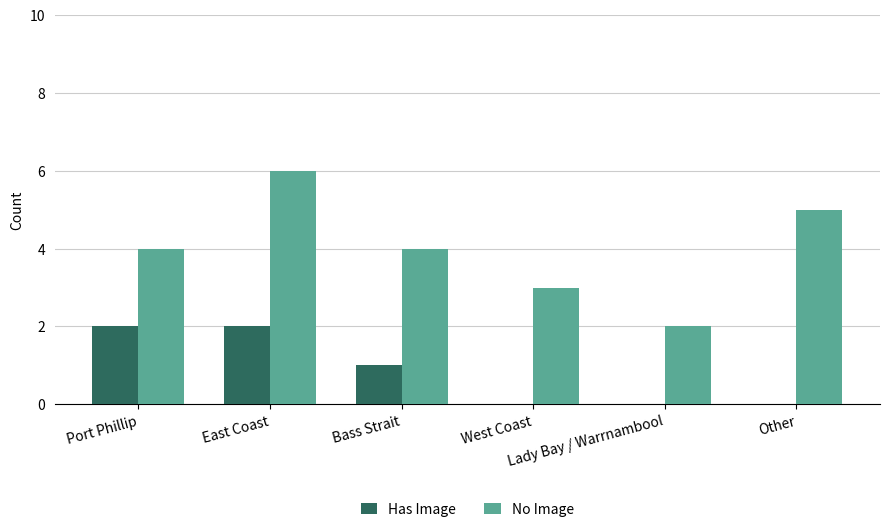

What are all the series names shown in the legend?

Has Image, No Image